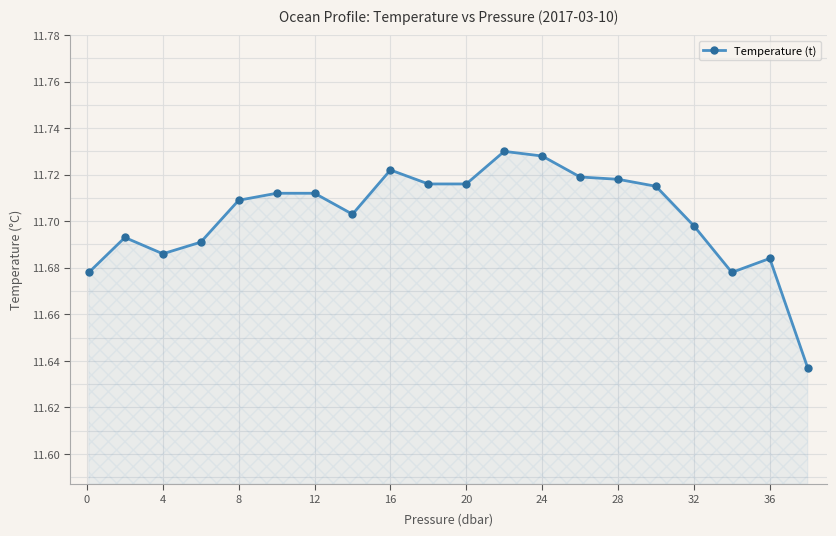

Count the number of data series in this chart.

1